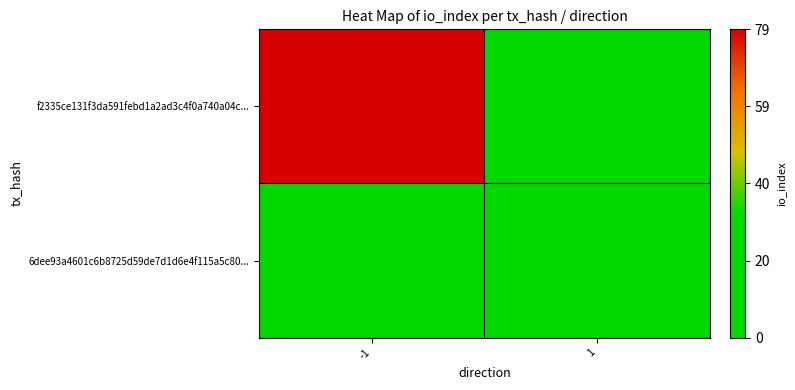

How many distinct data groups are displayed?

2